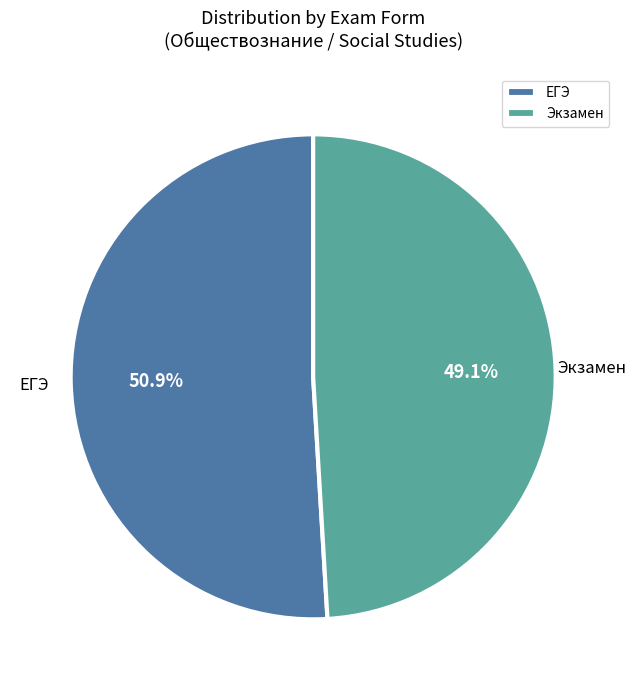

Does any single category account for the majority?

Yes